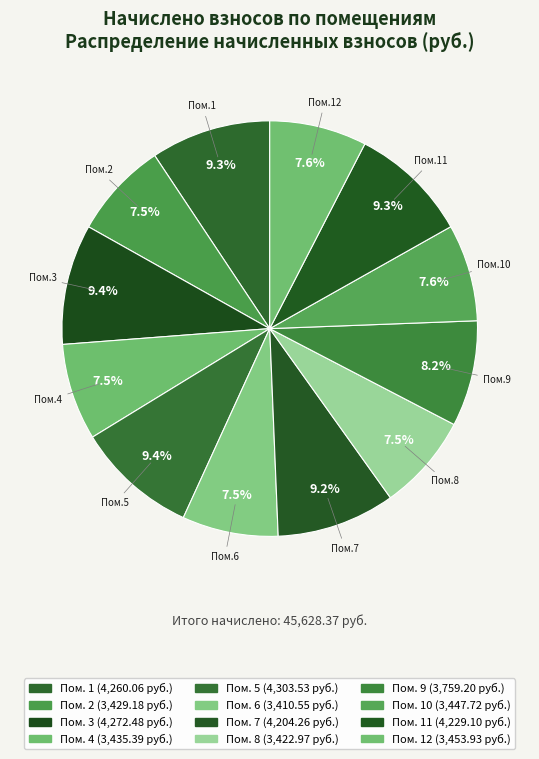

How many slices are in this pie chart?

12